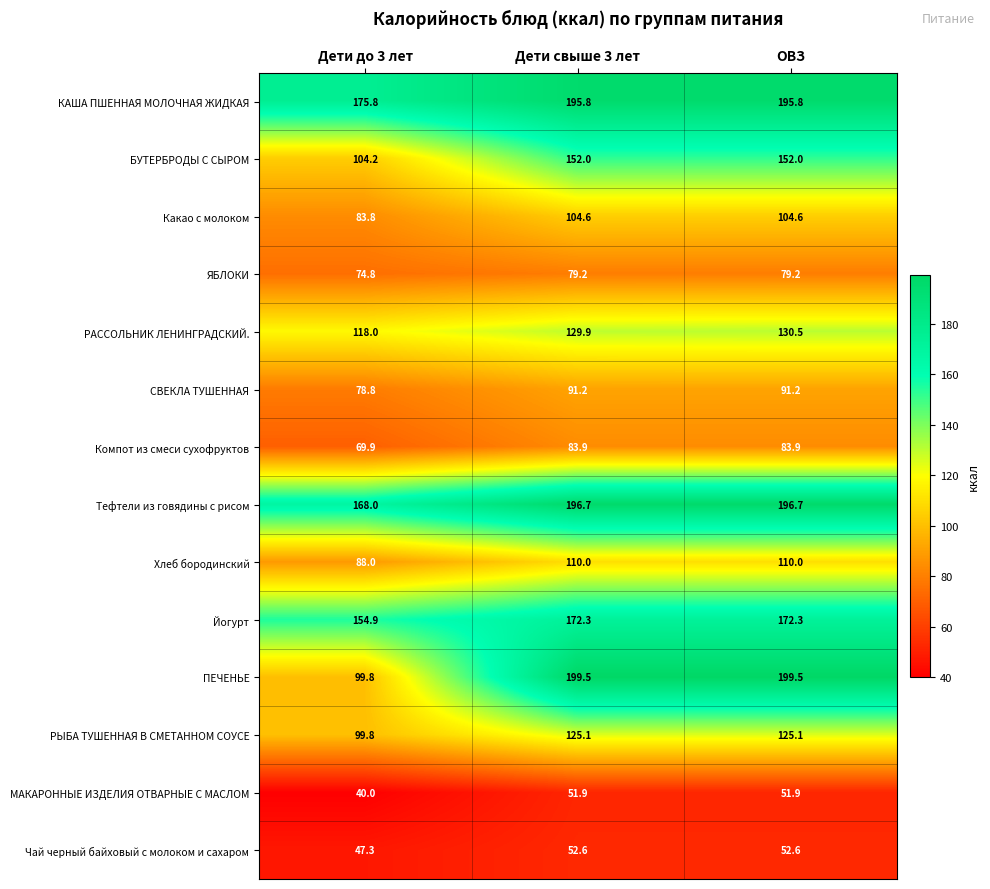

Count the number of data series in this chart.

14